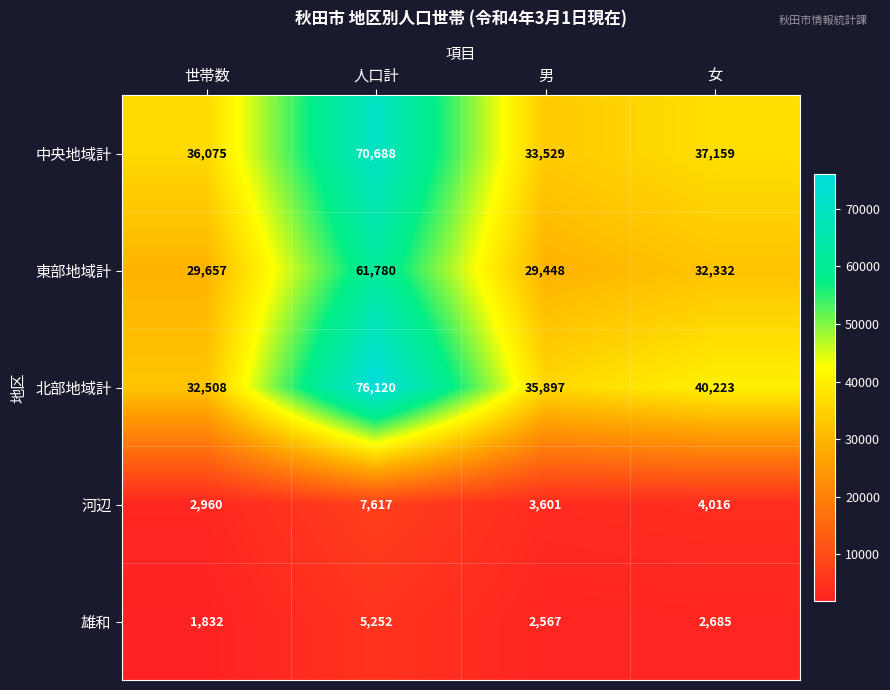

What is the sum of the 雄和 values at 世帯数 and 人口計?

7084